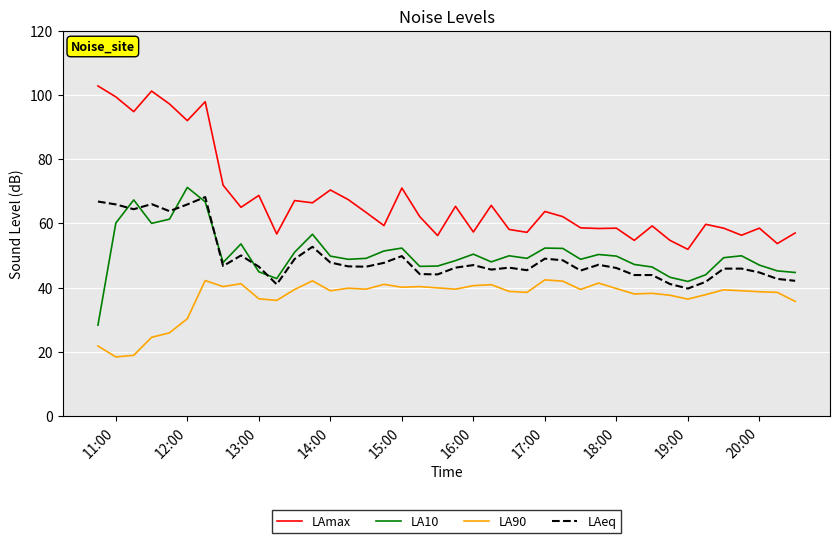

What is the sum of all LAmax values?

2699.9